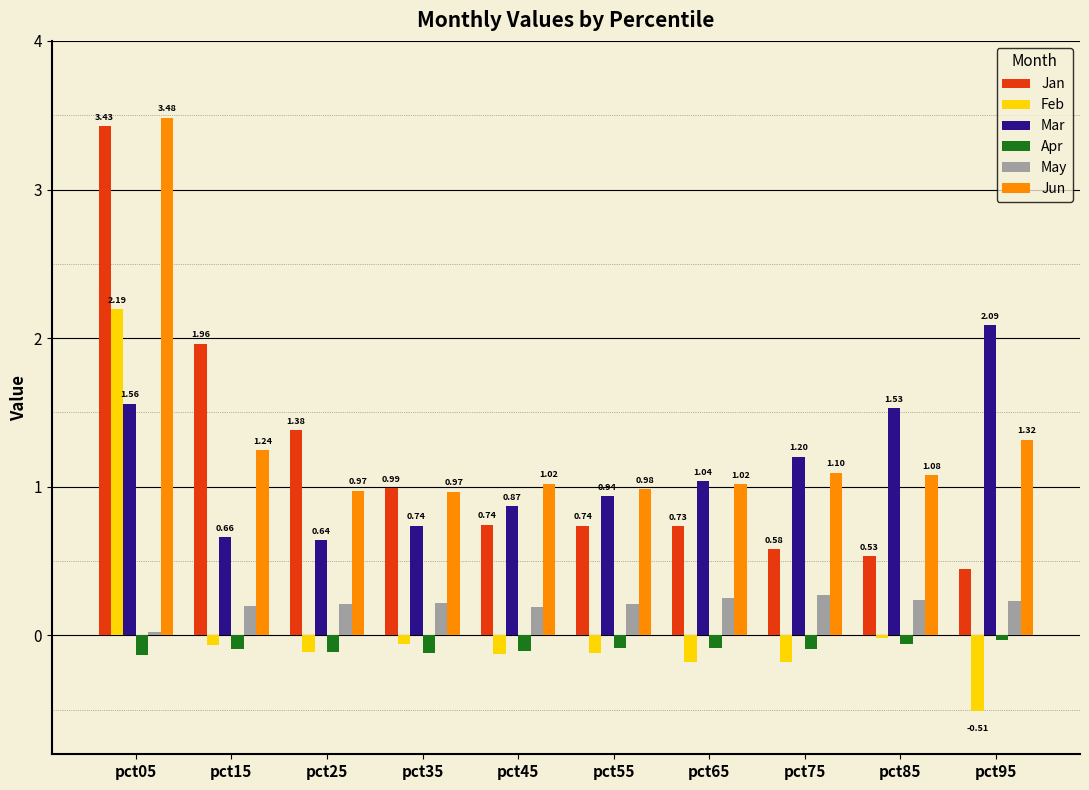

Are the bars grouped side by side (vs. stacked)?

Yes